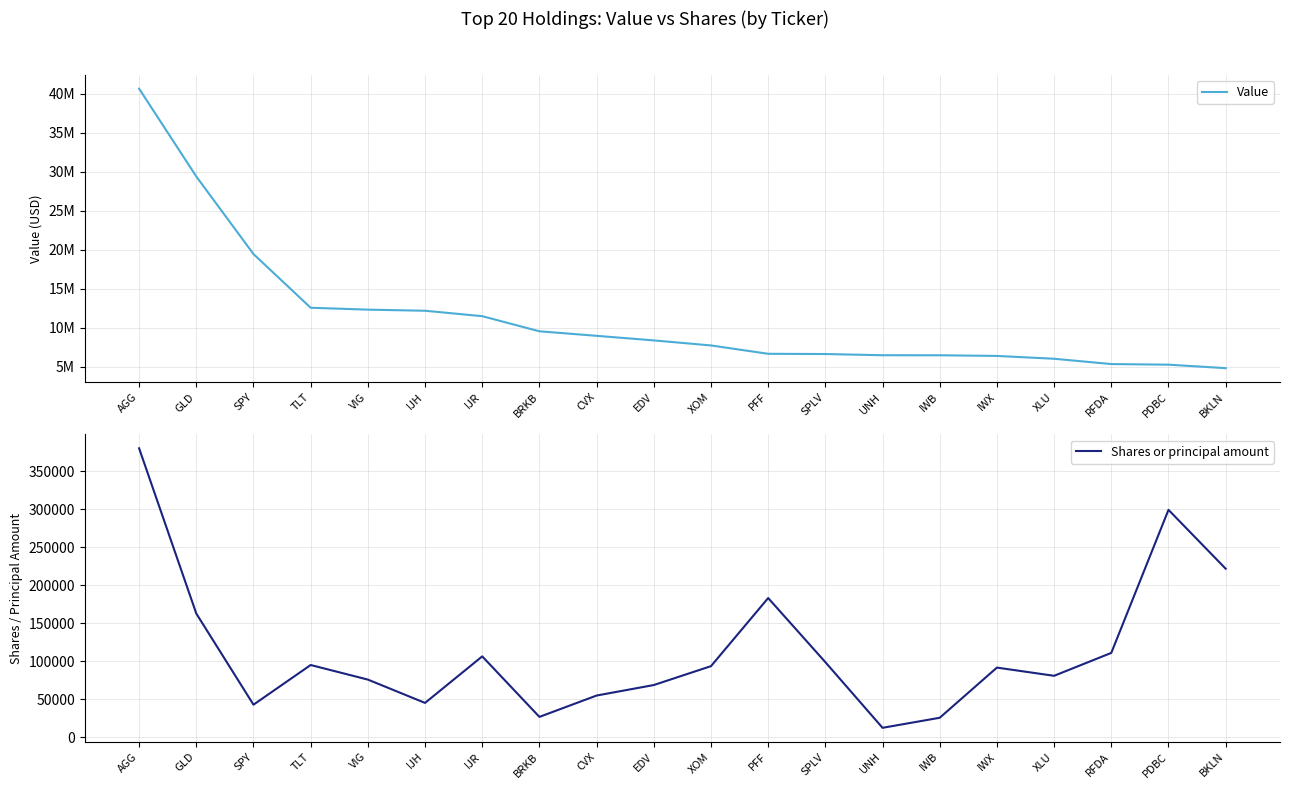

What is the difference between the Shares or principal amount values at PFF and BRKB?

156103